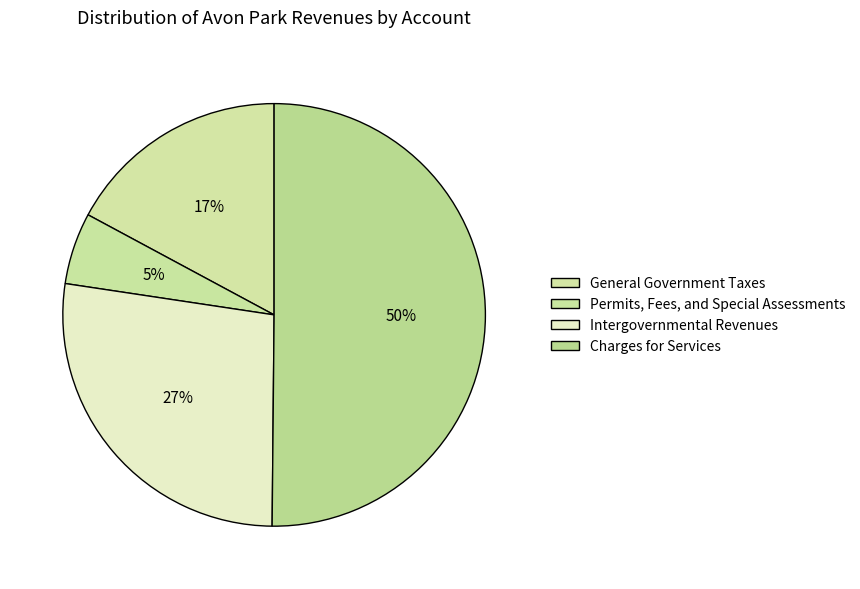

True or false: Permits, Fees, and Special Assessments accounts for 5% of the total.

True